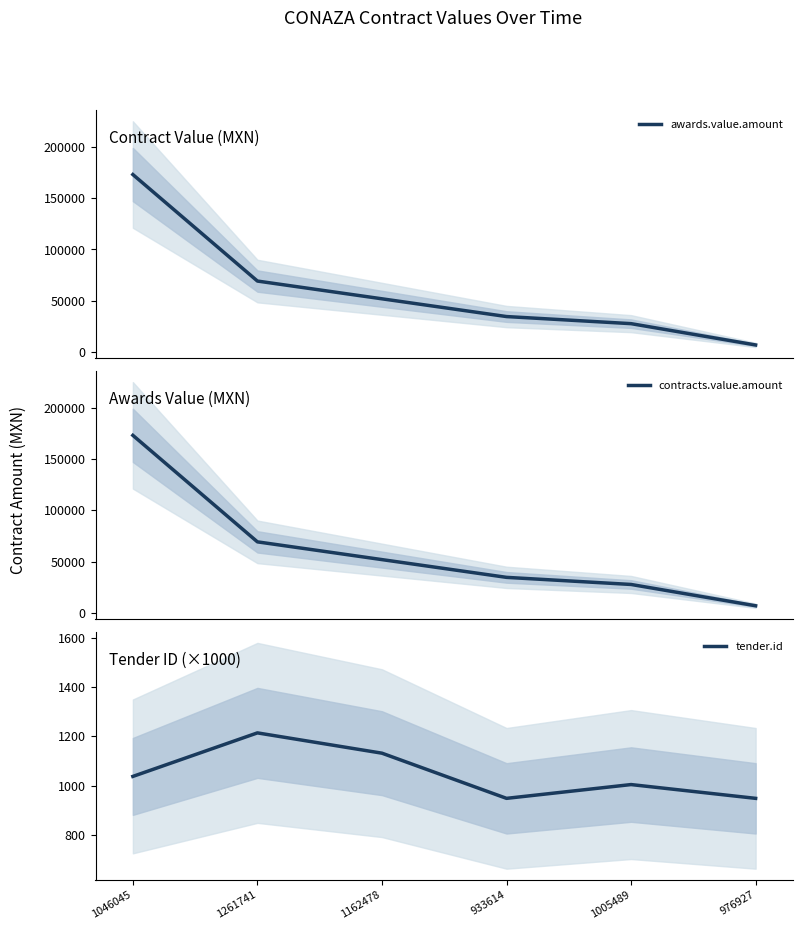

How many data points in contracts.value.amount are less than 51924?

3